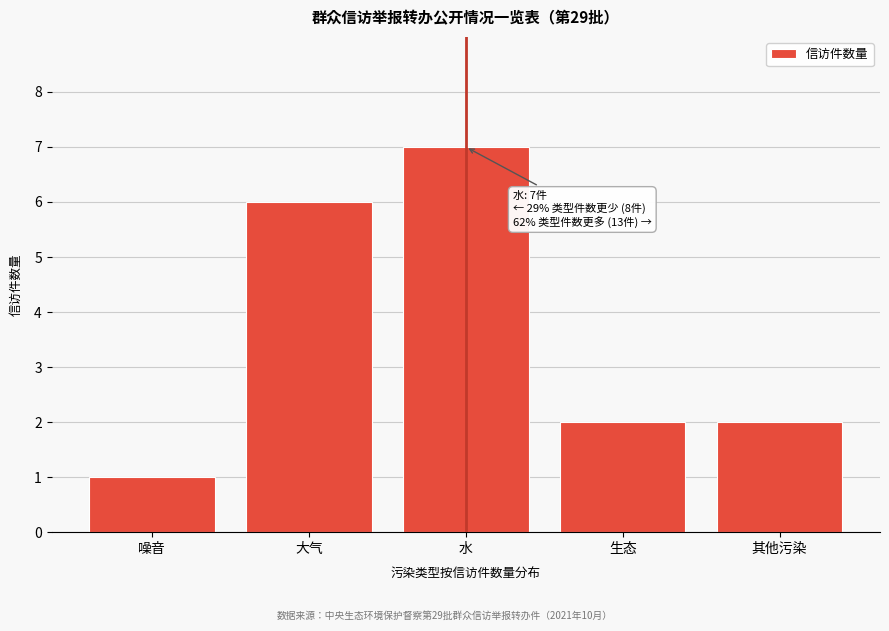

Reading left to right, list all the values displayed in this chart.

噪音=1	大气=6	水=7	生态=2	其他污染=2